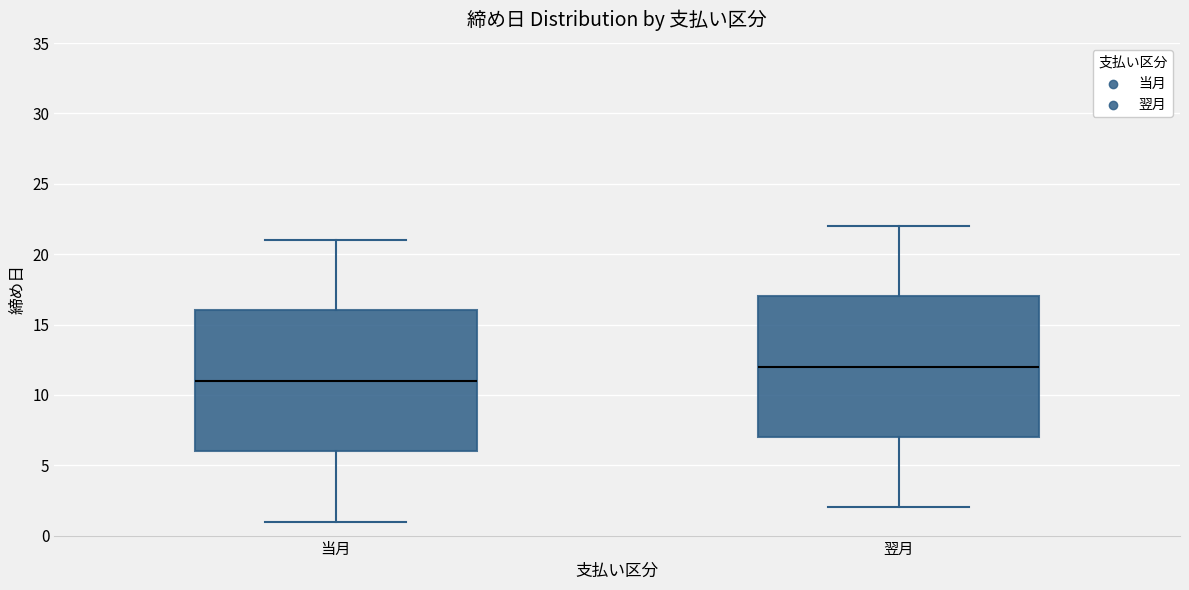

Reading left to right, transcribe this box plot: for each box, give where its median line is, the range the box spans, and where its two whiskers end, as read against the y-axis. The values are not printed on the chart, so give them approximately, as read against the axis.

当月: median 11, box 6 to 16, whiskers 1 to 21
翌月: median 12, box 7 to 17, whiskers 2 to 22